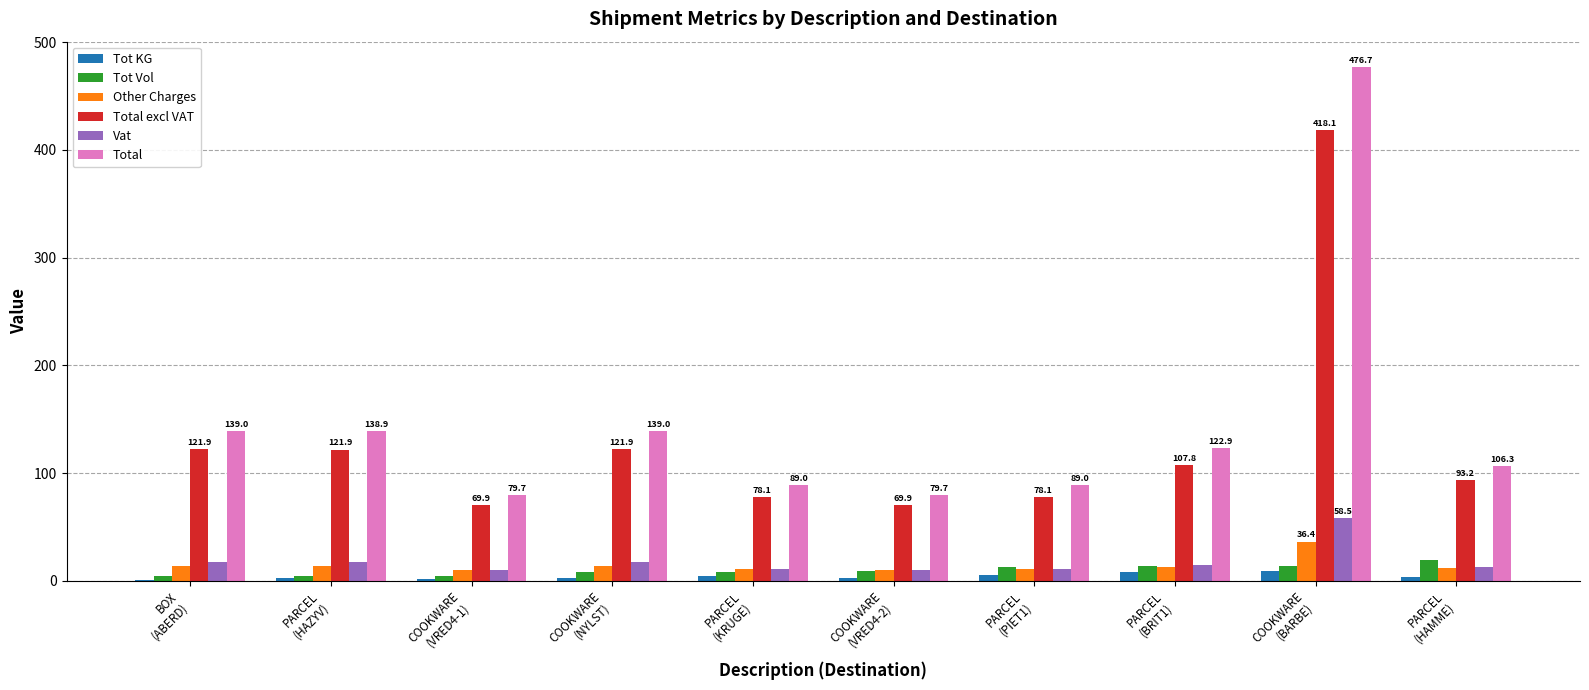

What is the maximum value shown in the chart?

476.7